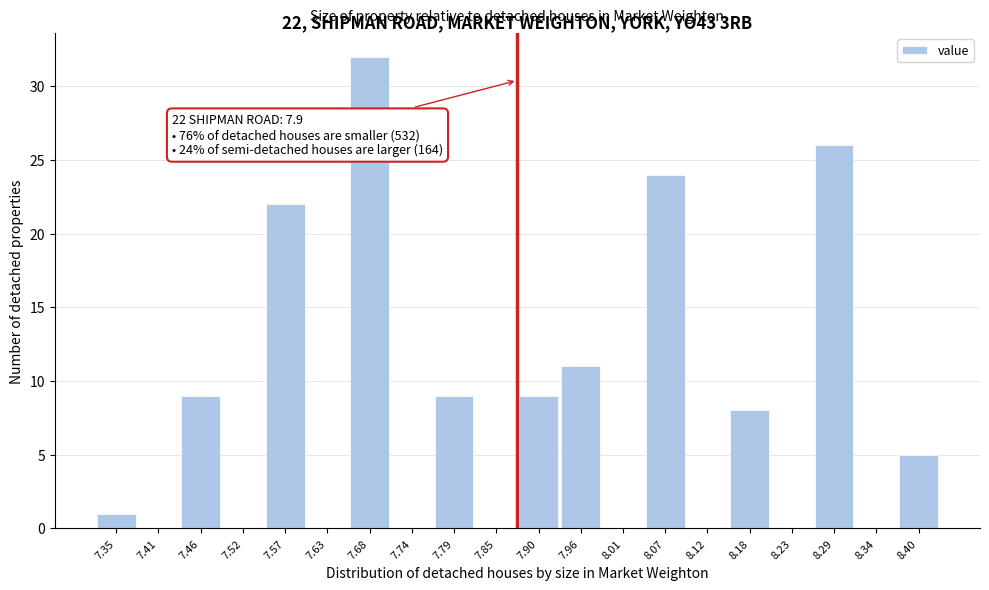

Reading left to right, extract all data points from this chart.

7.35=1	7.41=0	7.46=9	7.52=0	7.57=22	7.63=0	7.68=32	7.74=0	7.79=9	7.85=0	7.90=9	7.96=11	8.01=0	8.07=24	8.12=0	8.18=8	8.23=0	8.29=26	8.34=0	8.40=5